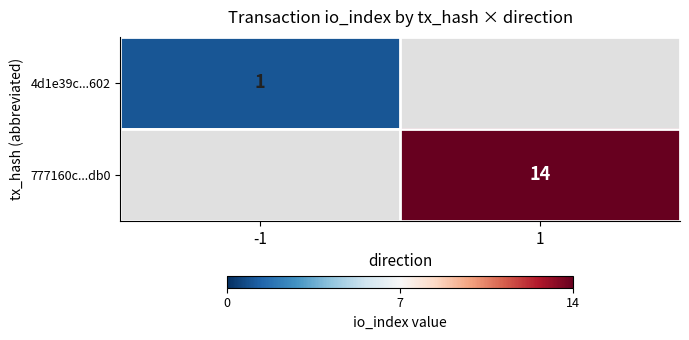

At which category does the chart reach its minimum across all series?

-1